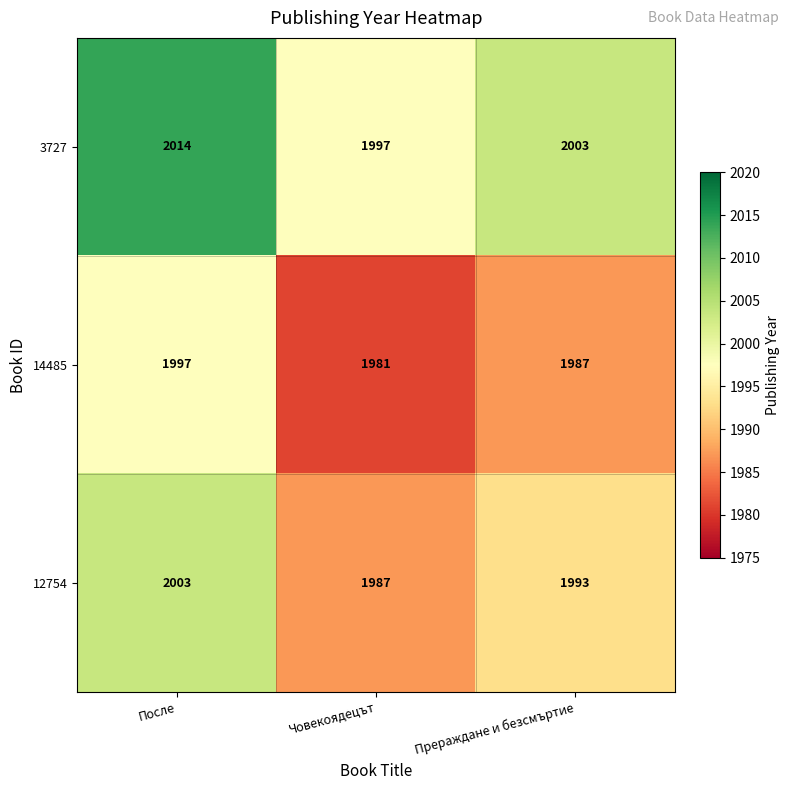

Which series changed the most between После and Прераждане и безсмъртие?

3727